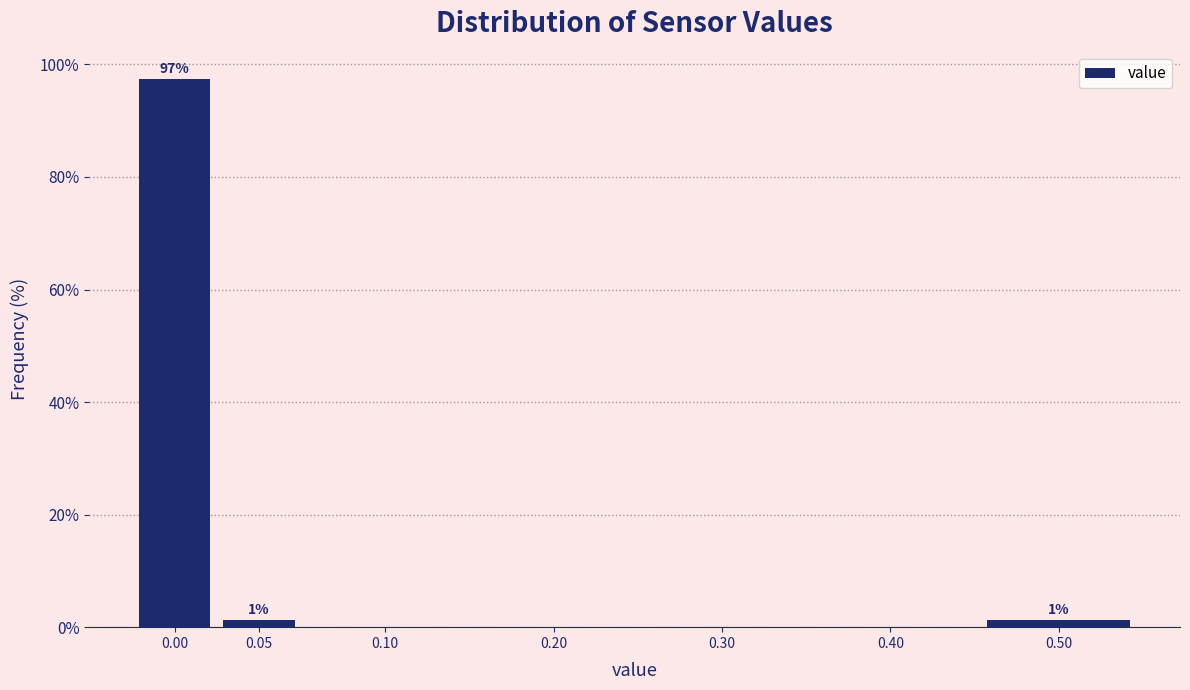

Reading left to right, extract all data points from this chart.

0.00=97.4	0.05=1.3	0.10=0.0	0.20=0.0	0.30=0.0	0.40=0.0	0.50=1.3